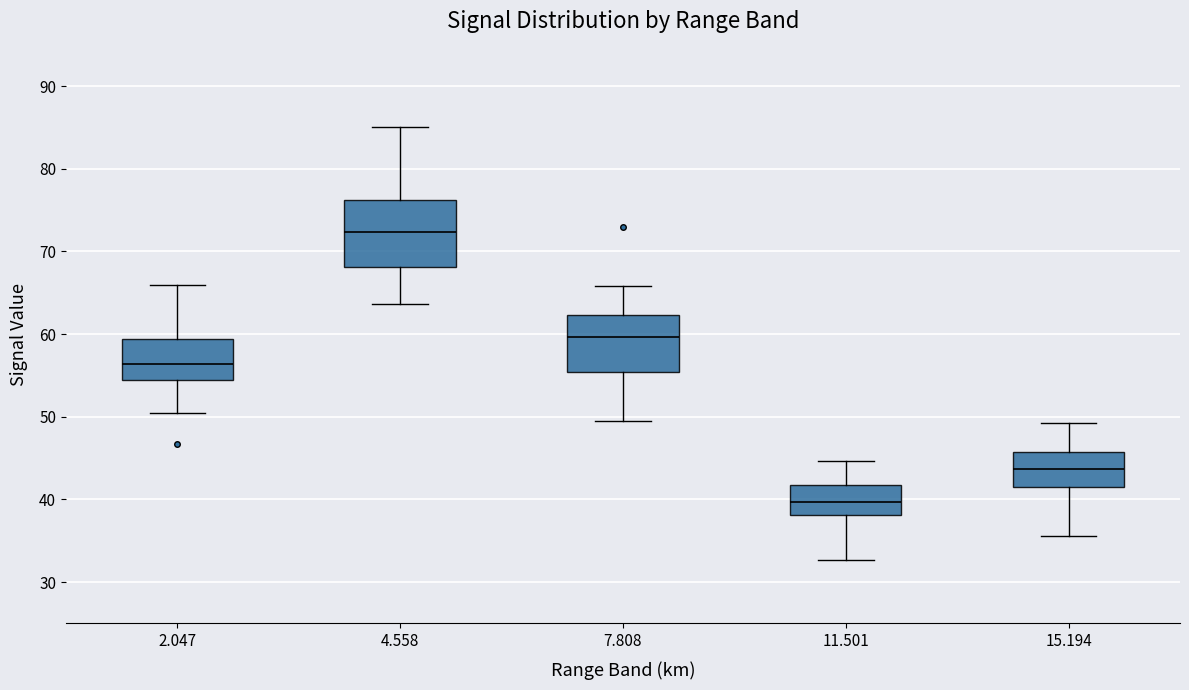

Which box's median line is the highest?

4.558